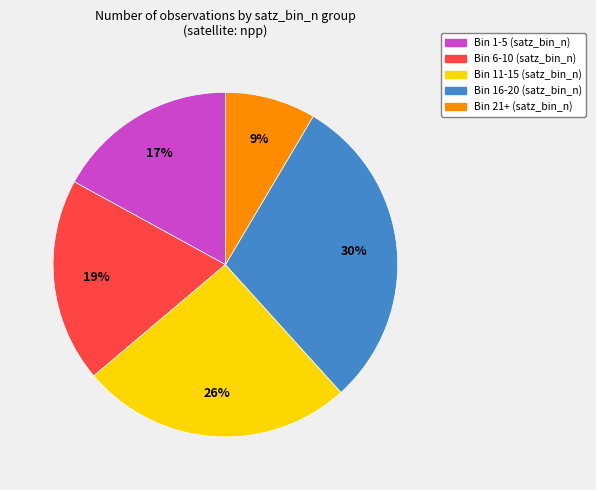

To the nearest percent, what is the average slice percentage?

20%